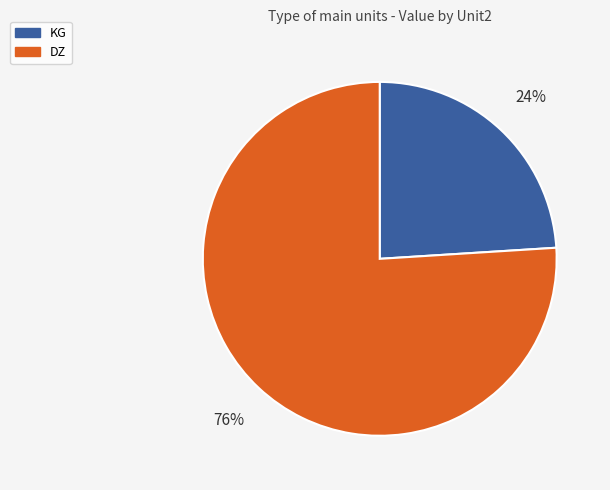

Does any single category account for the majority?

Yes